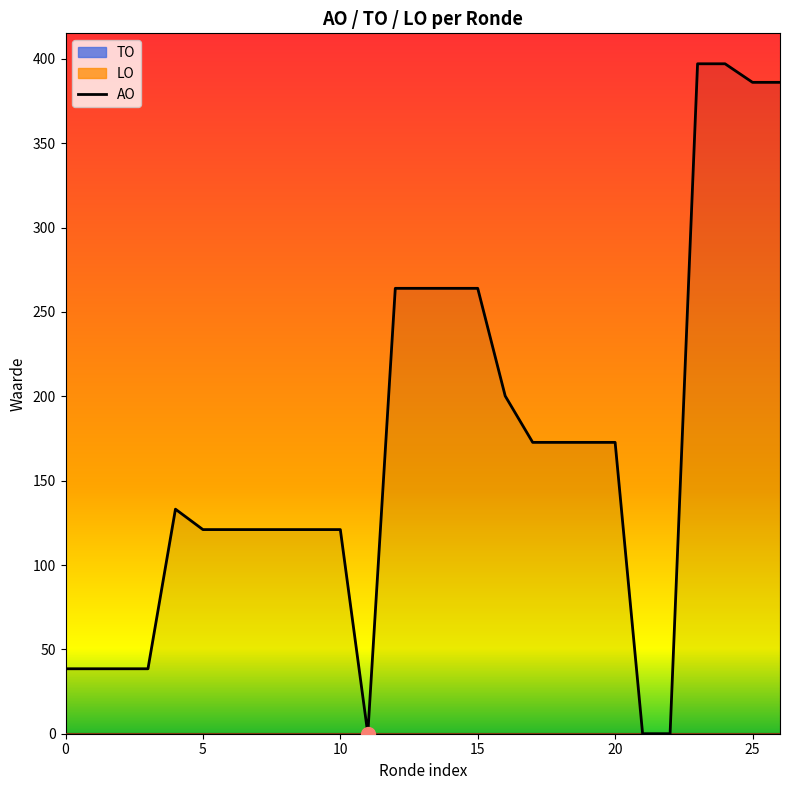

What is the approximate value at 14?

264.0